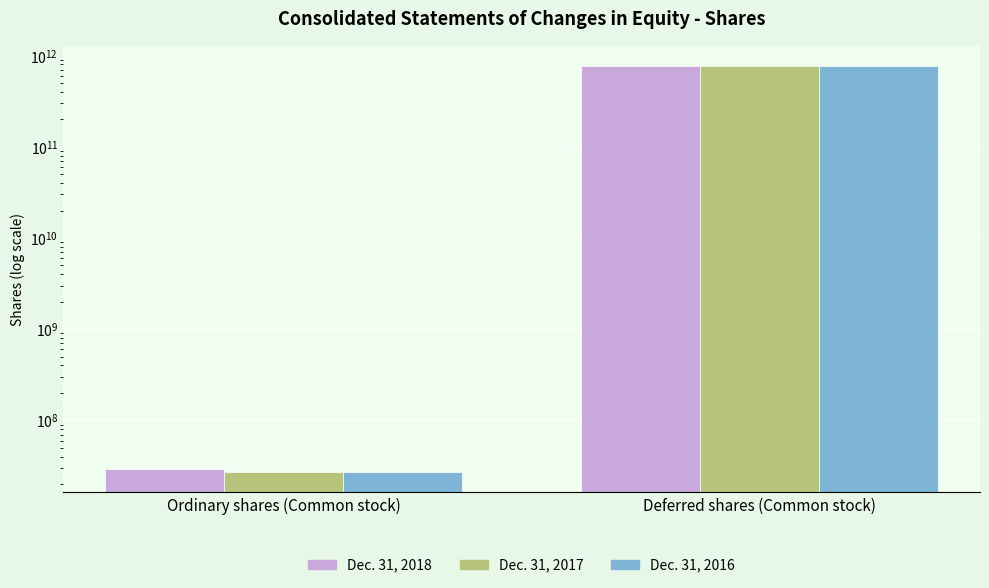

What position from the right is Ordinary shares (Common stock)?

2